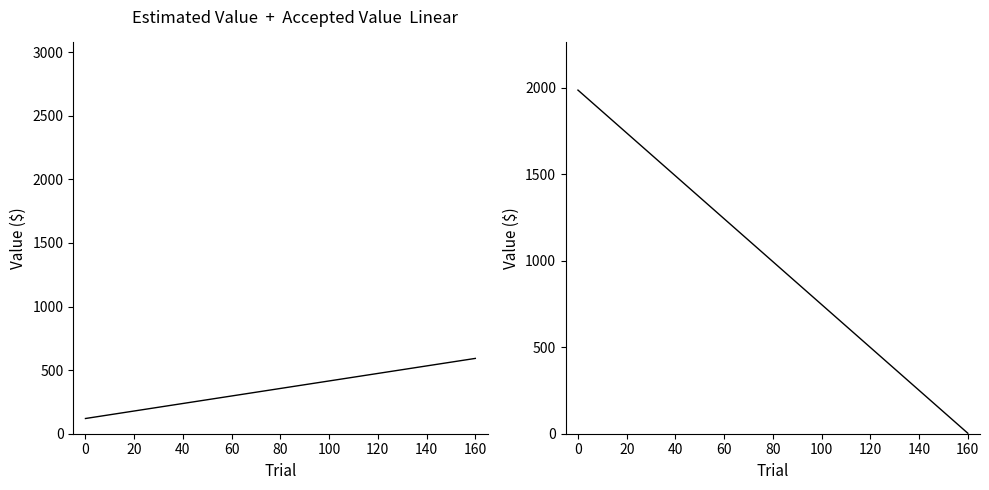

Is it true that the value at 2021-06-18 is 22?

False